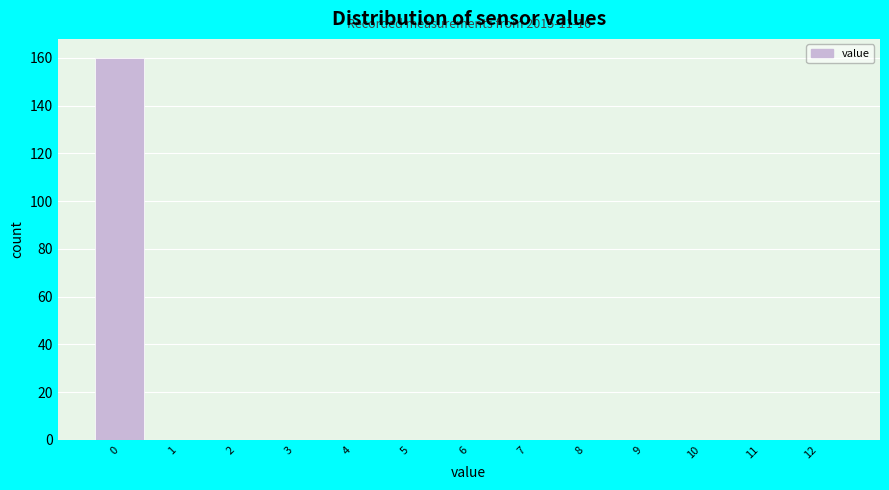

Reading left to right, extract all data points from this chart.

0=160	1=0	2=0	3=0	4=0	5=0	6=0	7=0	8=0	9=0	10=0	11=0	12=0